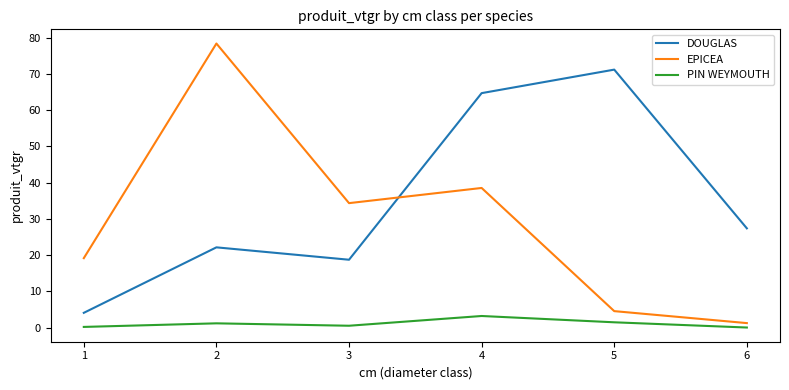

How many times do DOUGLAS and EPICEA cross each other?

1